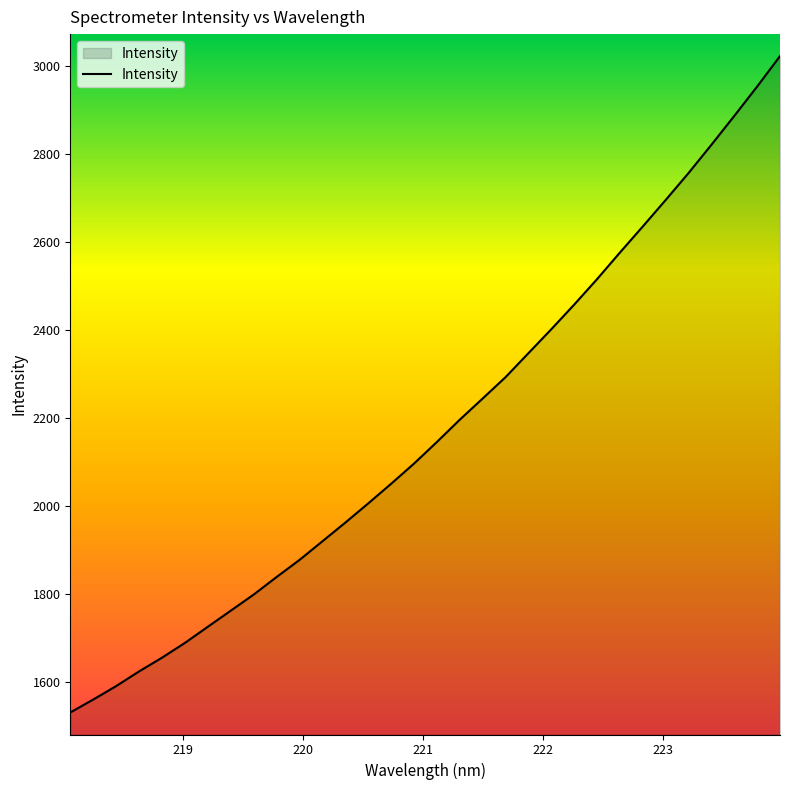

How many values exceed 2145?

16